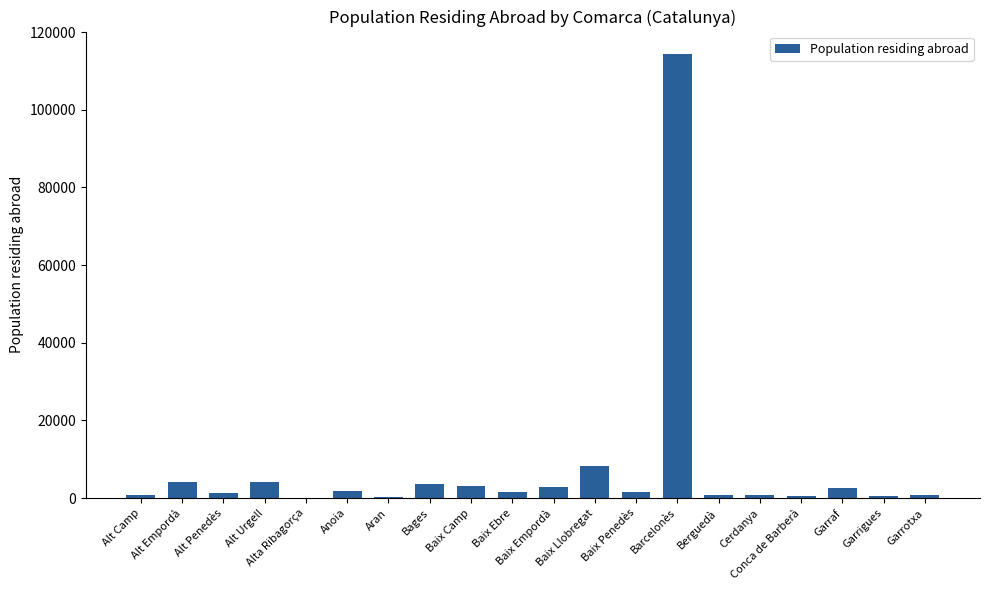

What is the maximum value shown in the chart?

114406